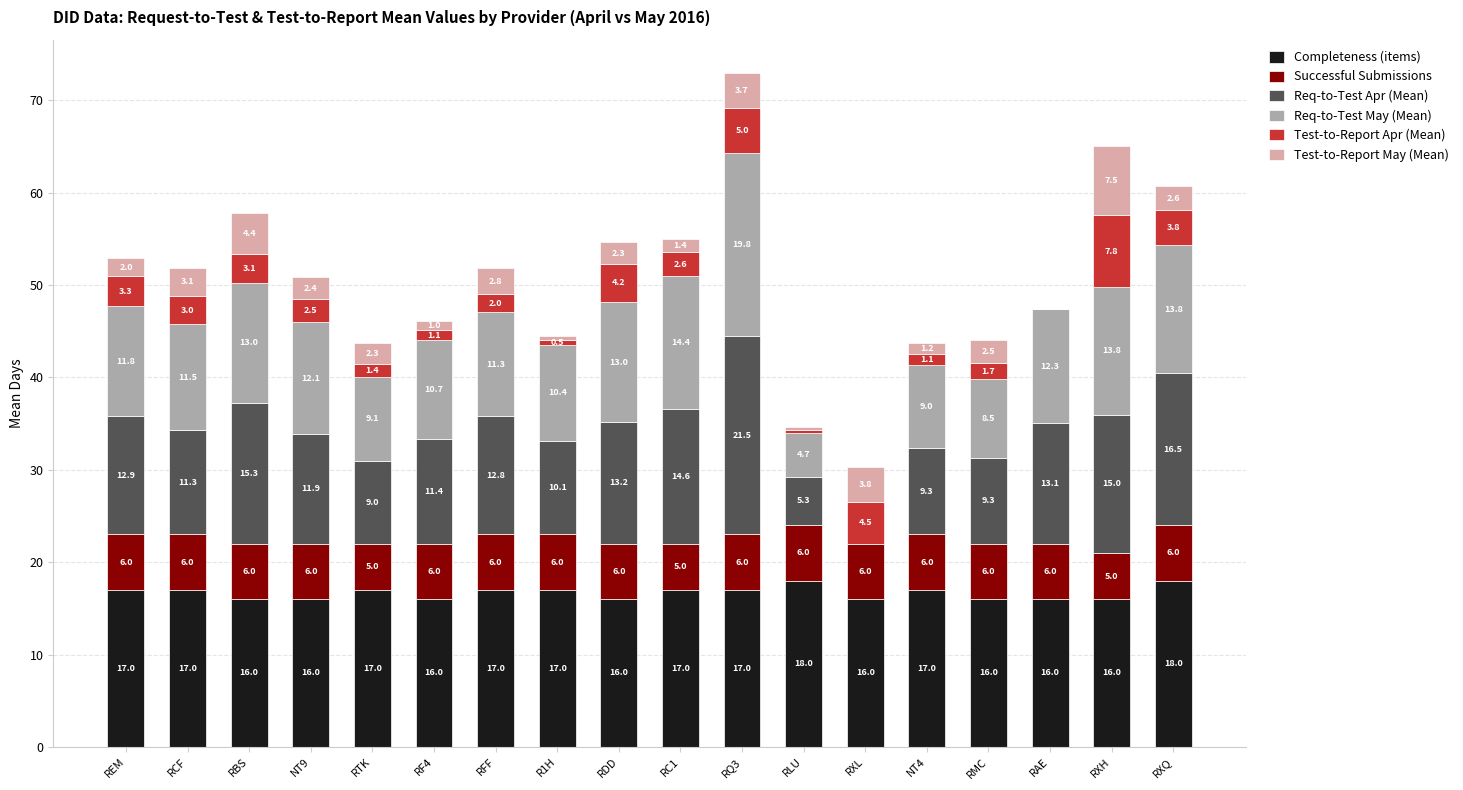

The Completeness (items) series shows 26.7 at RBS. True or false?

False